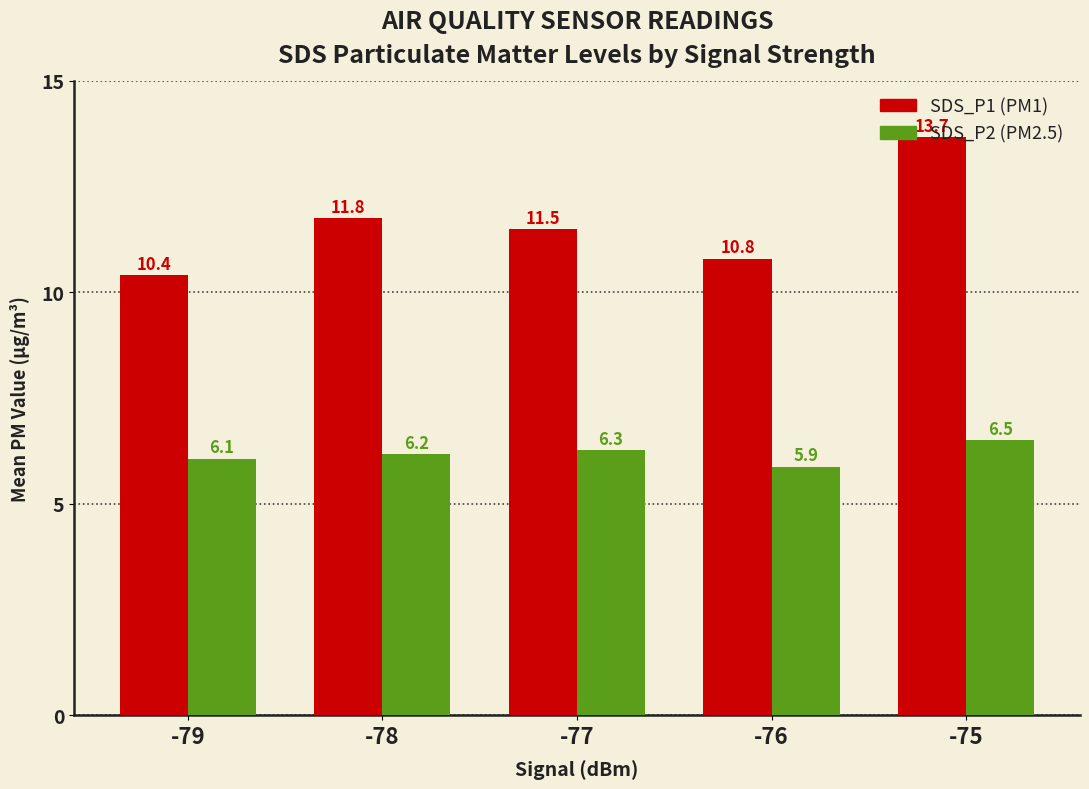

What is the spread (max minus min) of values at -79?

4.3